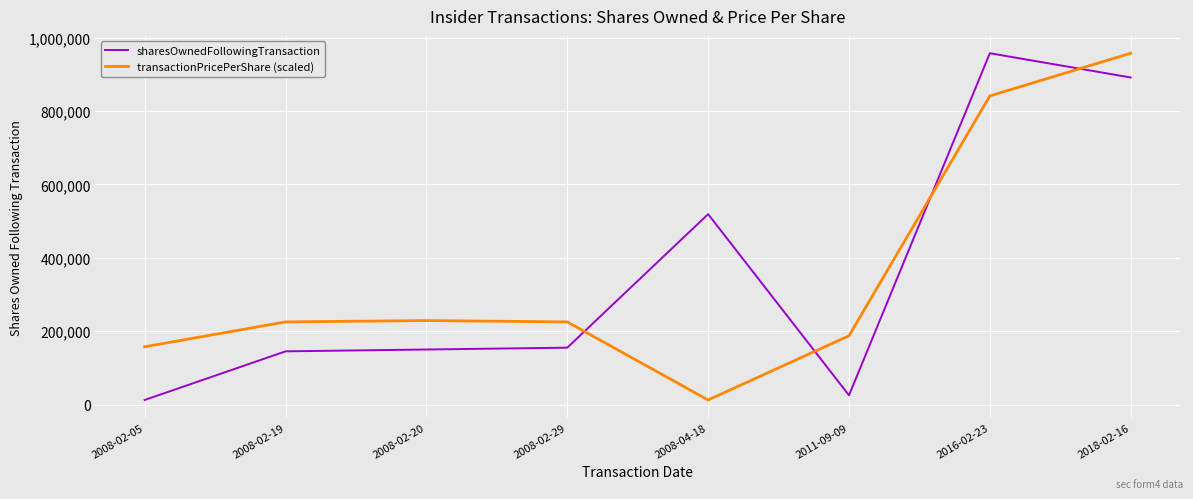

Where is sharesOwnedFollowingTransaction nearest to the value 485187?

2008-04-18